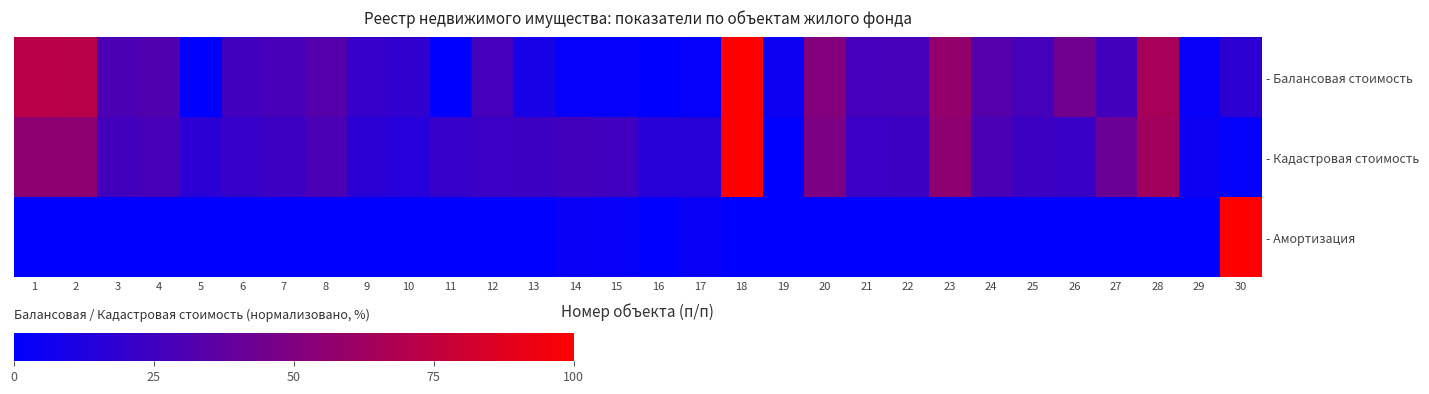

At 1, list the series in order from smallest to largest.

- Амортизация, - Кадастровая стоимость, - Балансовая стоимость